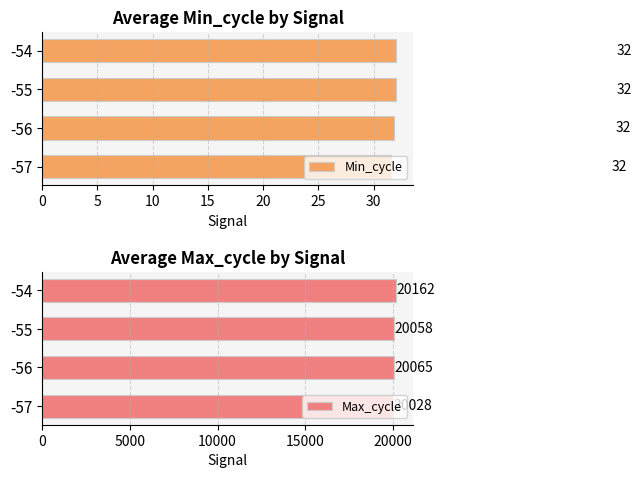

Reading left to right, what are all the values shown in this chart?

Min_cycle: 31.6	31.9	32.0	32.0
Max_cycle: 20028.4	20065.2	20057.6	20162.0